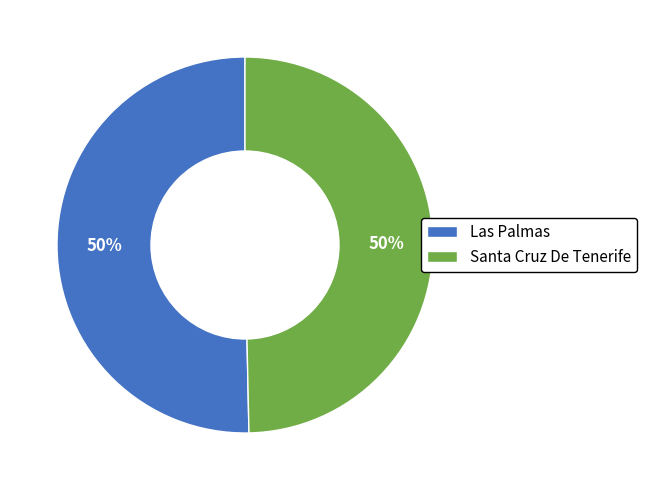

Approximately how many times larger is the value at Las Palmas compared to Santa Cruz De Tenerife?

1.0